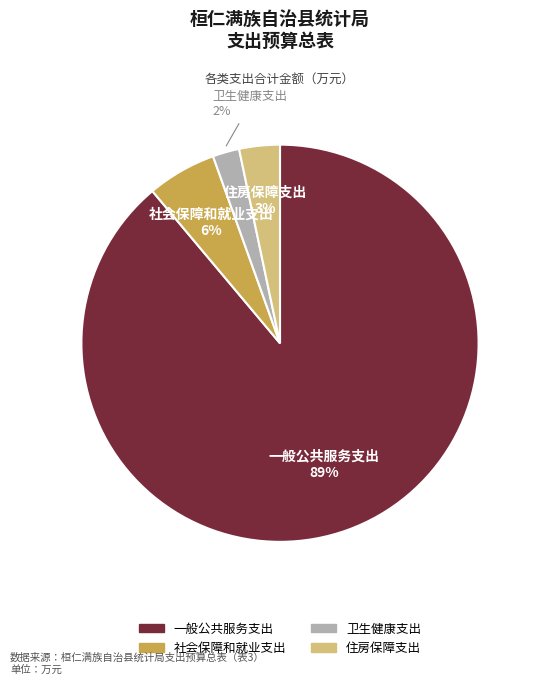

Between 一般公共服务支出 and 住房保障支出, which is larger?

一般公共服务支出